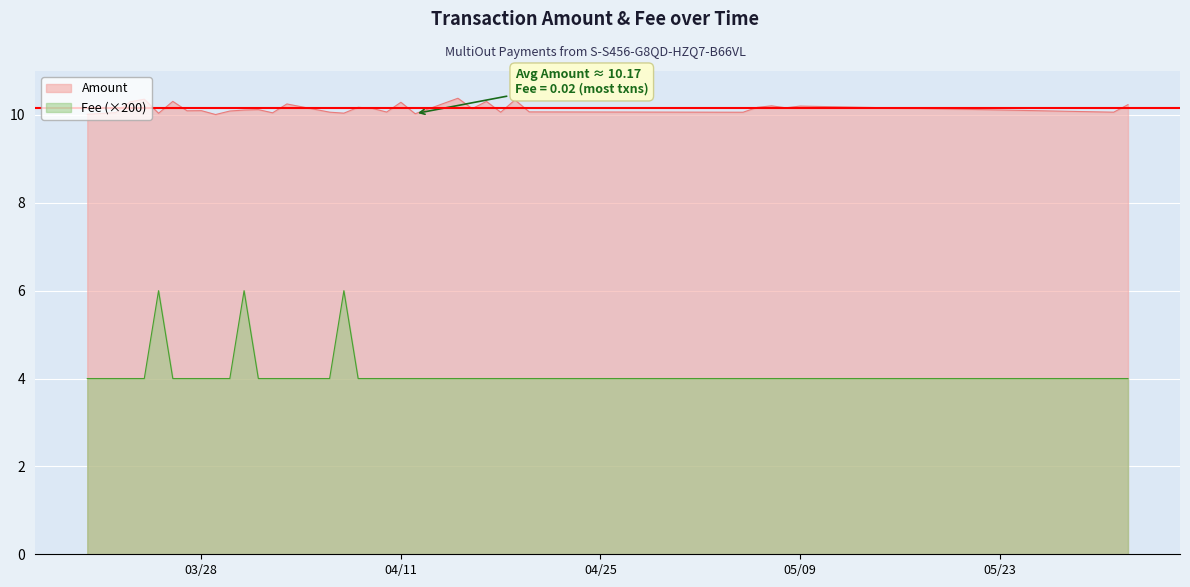

What is the difference between the maximum and minimum values in the Fee series?

2.0